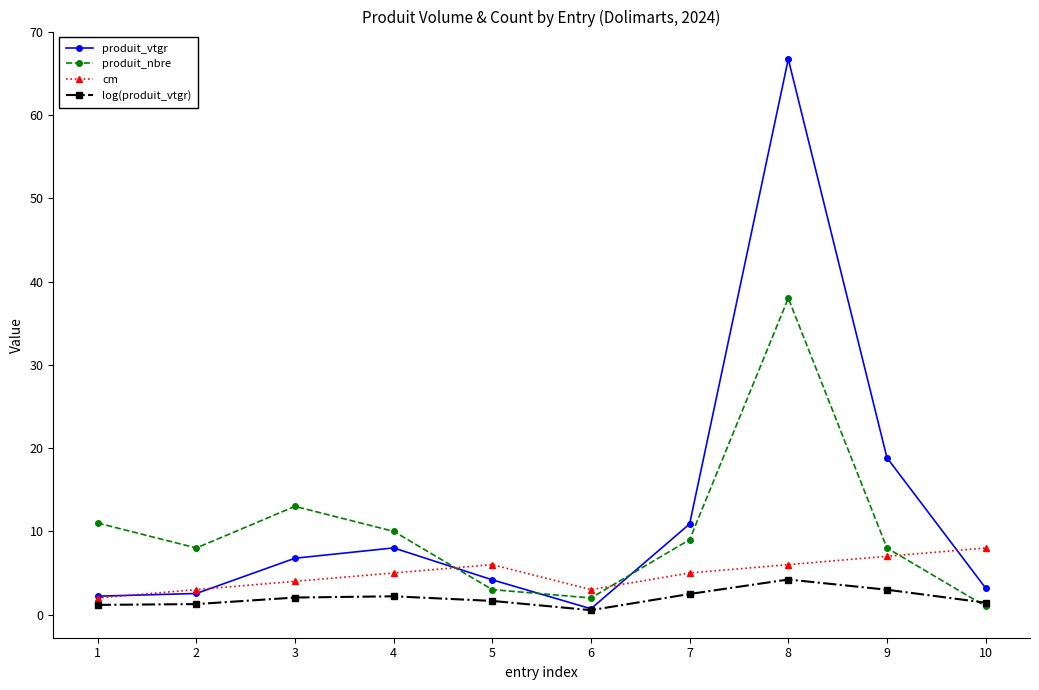

At which category is the sum across all series the highest?

8